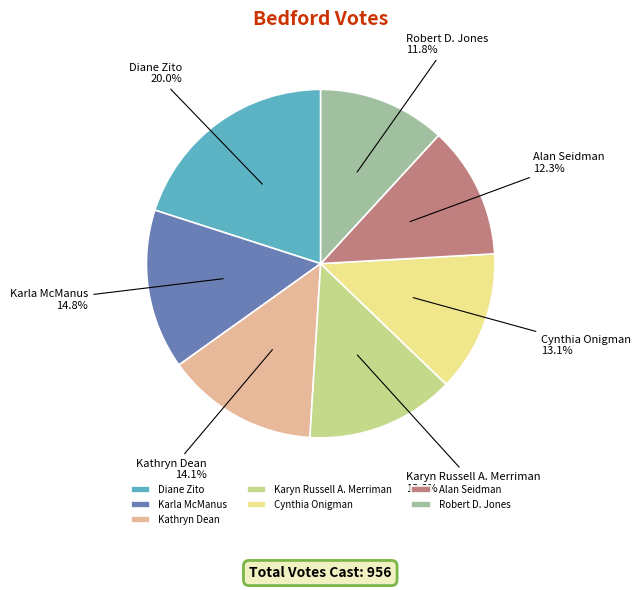

How many segments does this pie chart have?

7